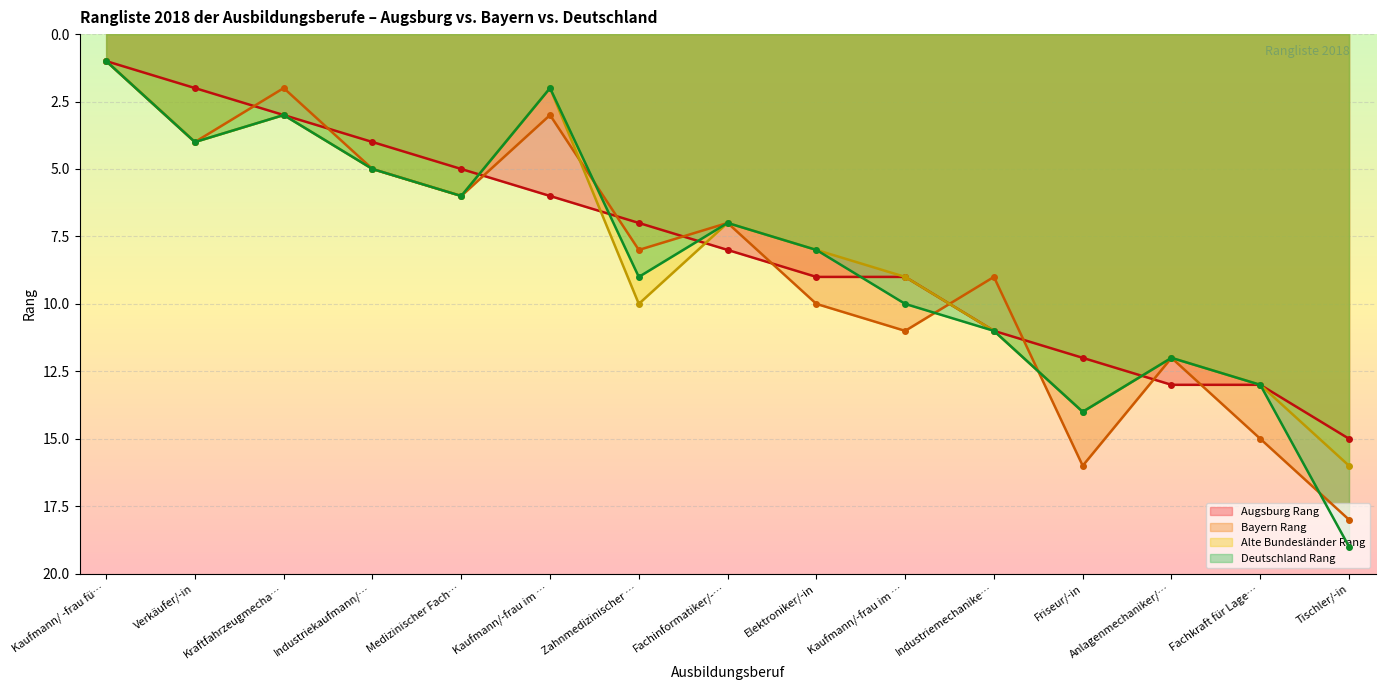

What is the total value across all series at Friseur/-in?

56